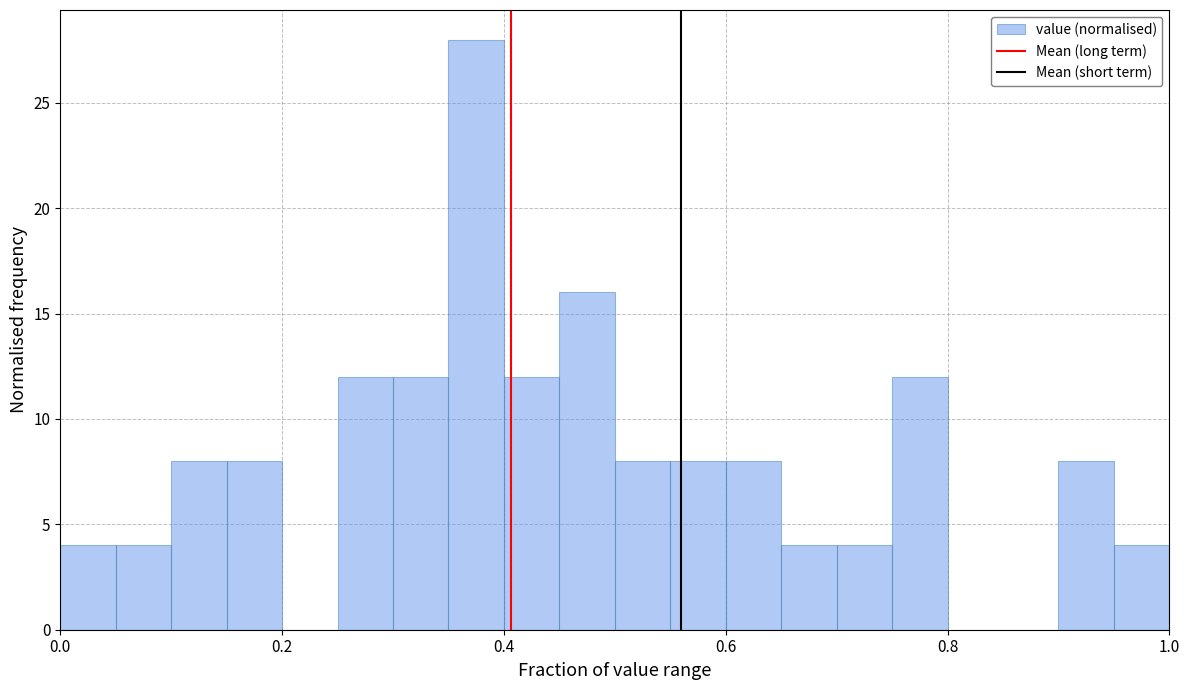

Read against the x-axis, roughly where is the centre of the tallest bar?

0.38